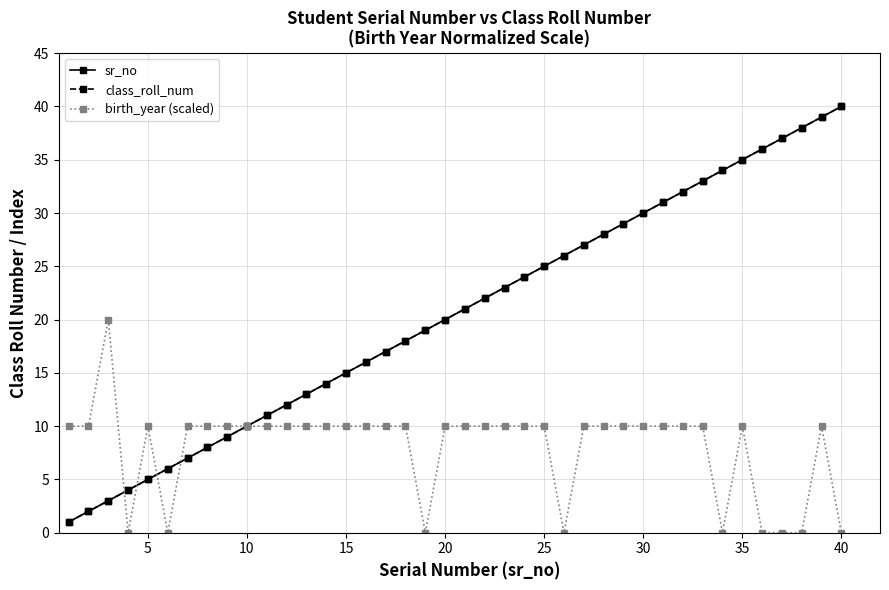

Does the chart have visible grid lines?

Yes